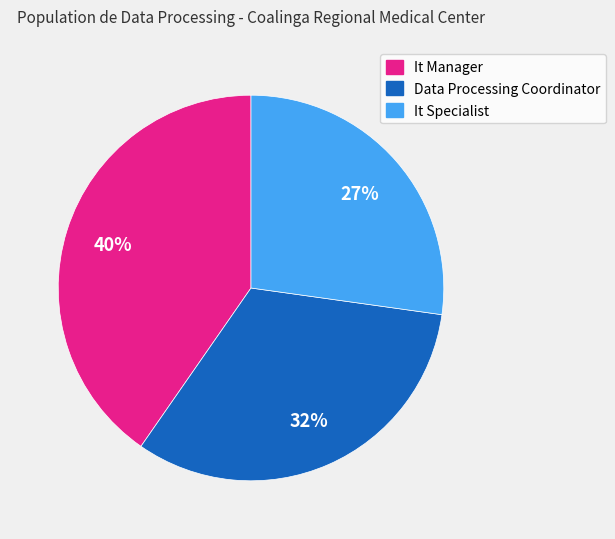

Combined, do It Specialist and It Manager account for over 50%?

Yes